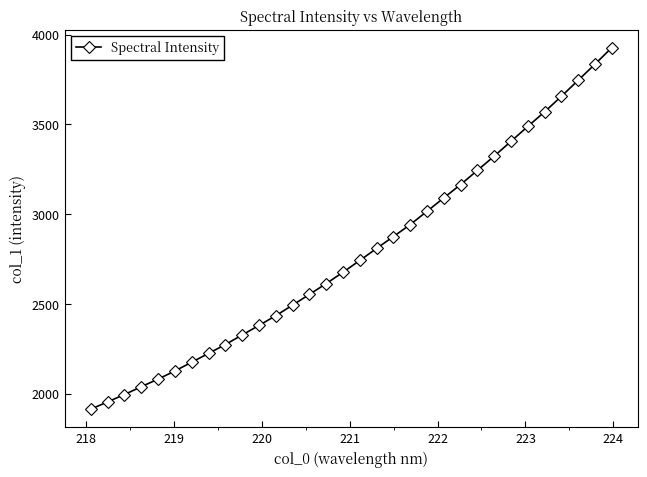

What is the average value?

2783.9